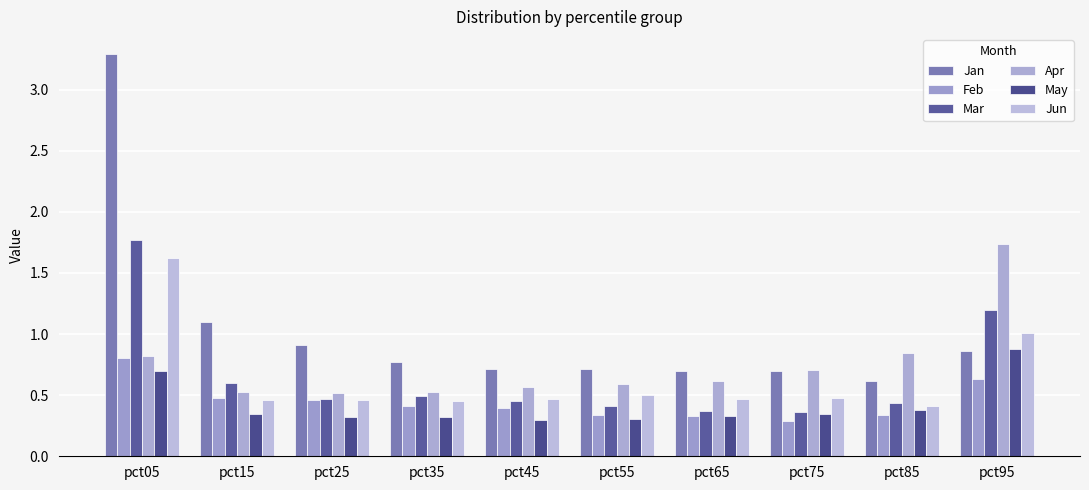

What is the maximum value for Mar?

1.8